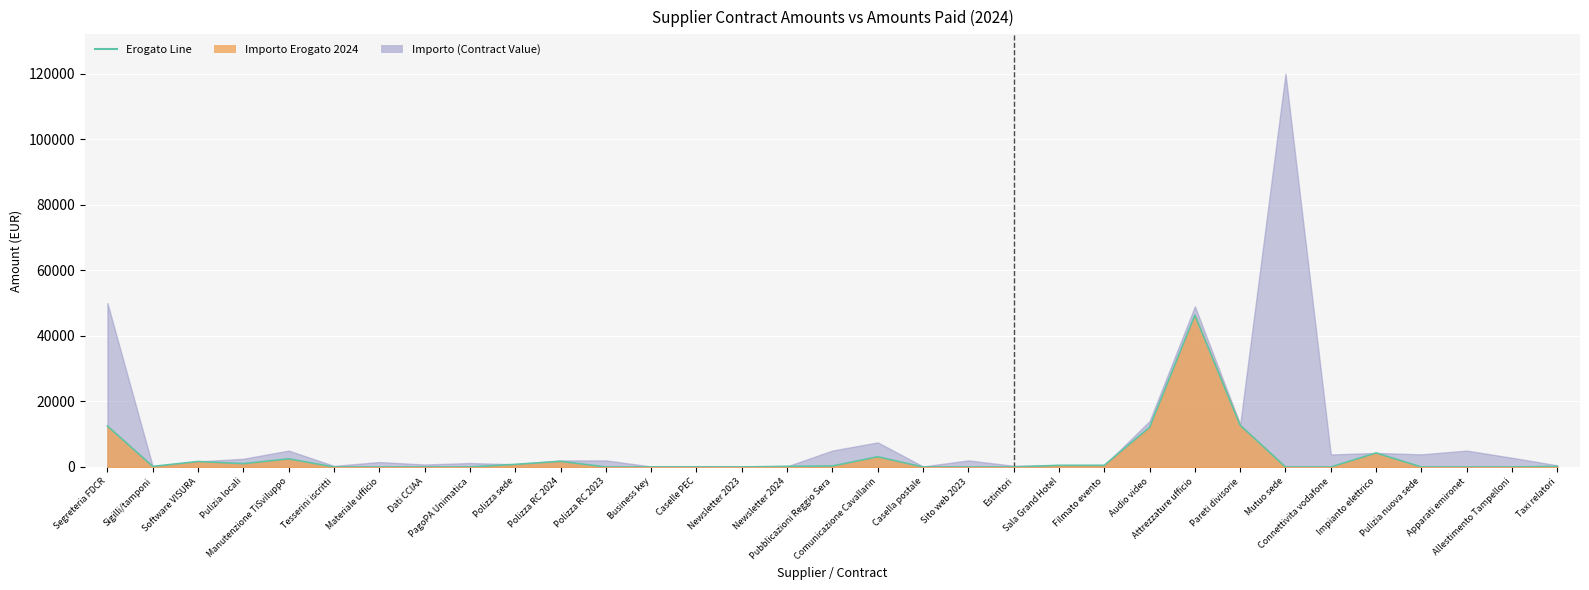

List the labels in order of value, smallest first.

Tesserini iscritti, Materiale ufficio, Dati CCIAA, PagoPA Unimatica, Polizza RC 2023, Business key, Caselle PEC, Newsletter 2023, Casella postale, Sito web 2023, Estintori, Mutuo sede, Connettivita vodafone, Pulizia nuova sede, Apparati emironet, Allestimento Tampelloni, Sigilli/tamponi, Newsletter 2024, Taxi relatori, Pubblicazioni Reggio Sera, Sala Grand Hotel, Filmato evento, Polizza sede, Pulizia locali, Software VISURA, Polizza RC 2024, Manutenzione TiSviluppo, Comunicazione Cavallarin, Impianto elettrico, Audio video, Segreteria FDCR, Pareti divisorie, Attrezzature ufficio